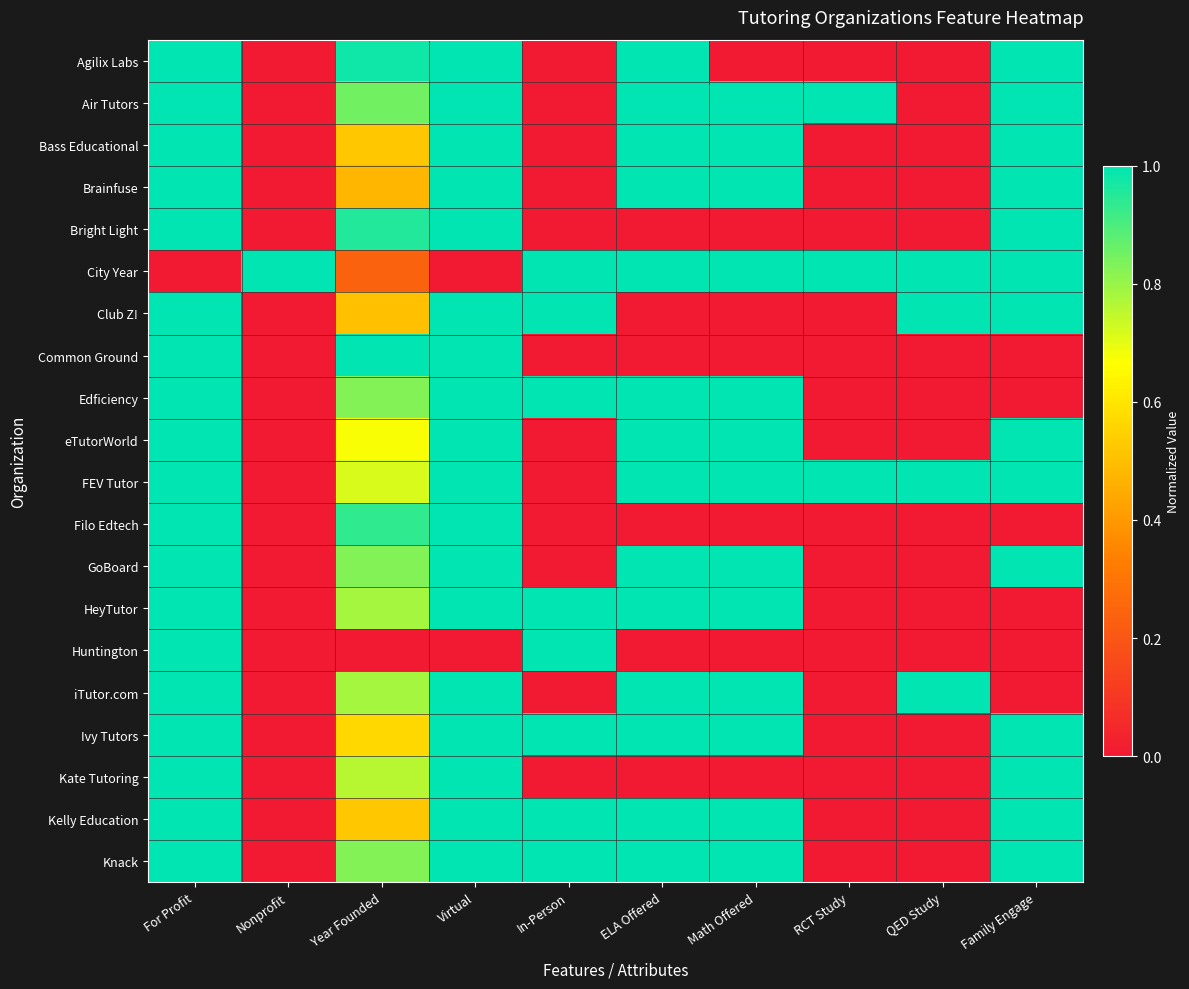

Which series has the largest range (max minus min)?

Agilix Labs